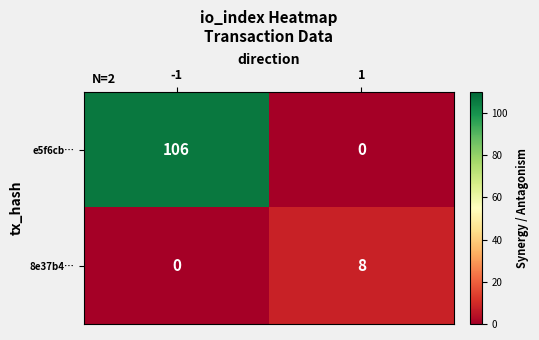

Which series has the largest total across all categories?

e5f6cb…